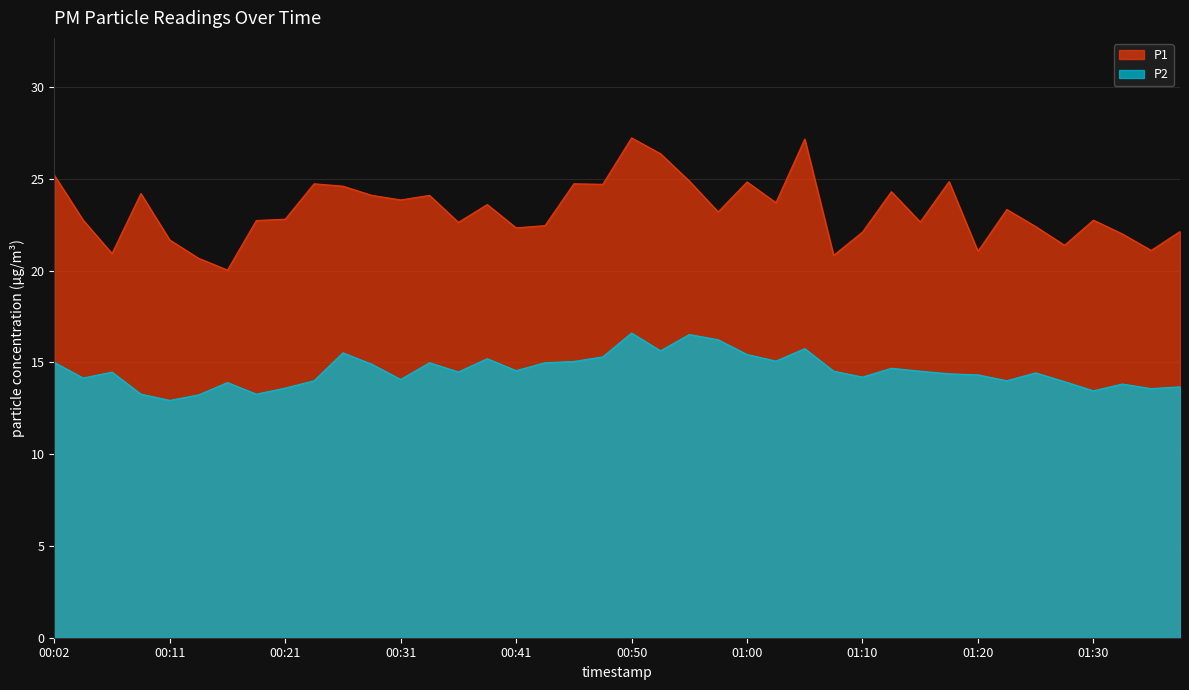

What is the average value of the P1 series?

23.3